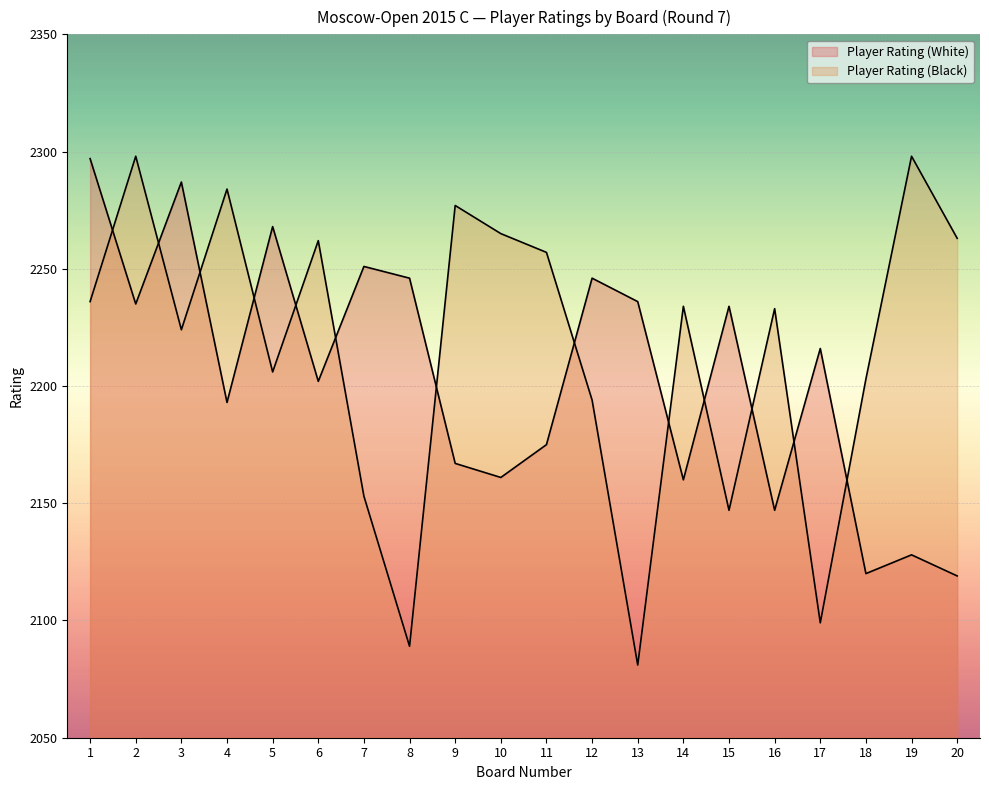

True or false: Player Rating (White) has a value of 741 at 20.

False